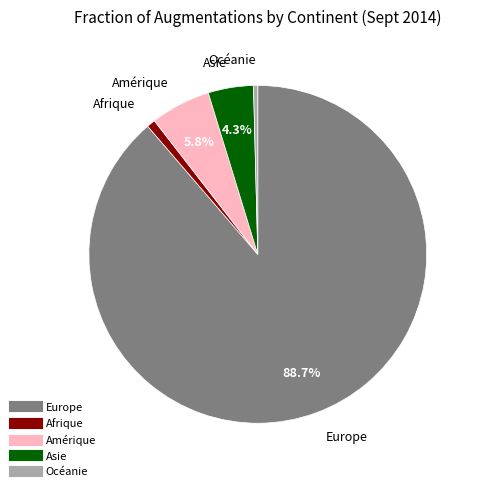

To the nearest percent, what is the average slice percentage?

20%